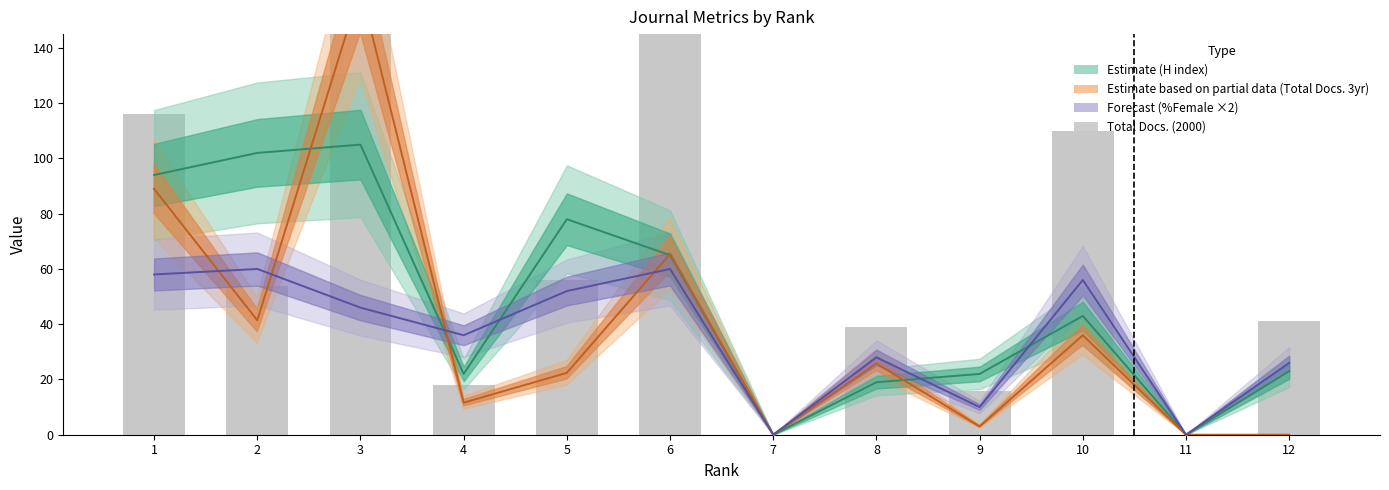

Between 11 and 2, which is larger?

2